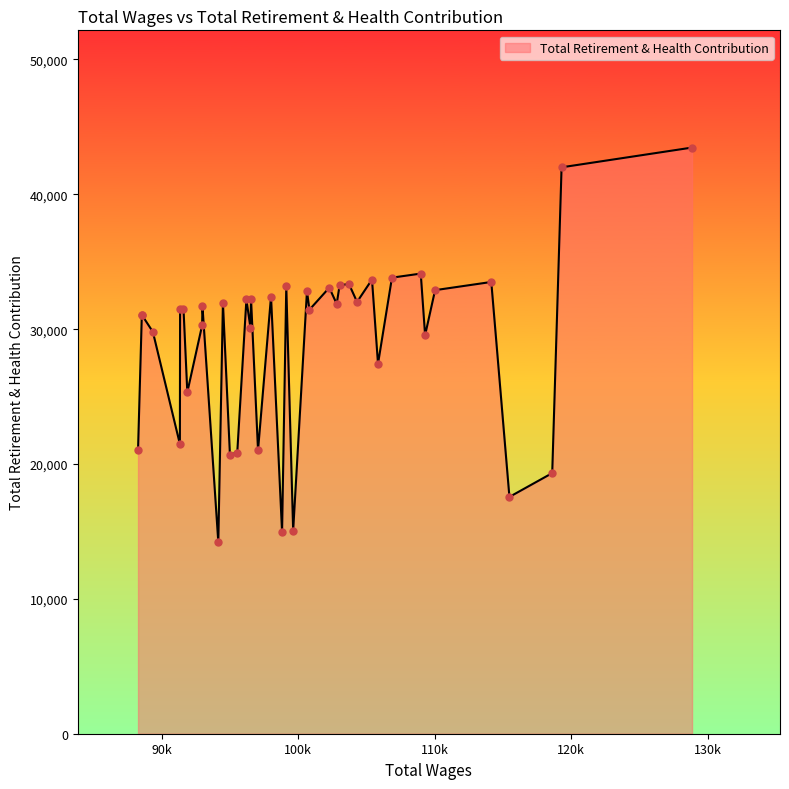

What is the maximum value shown in the chart?

43464